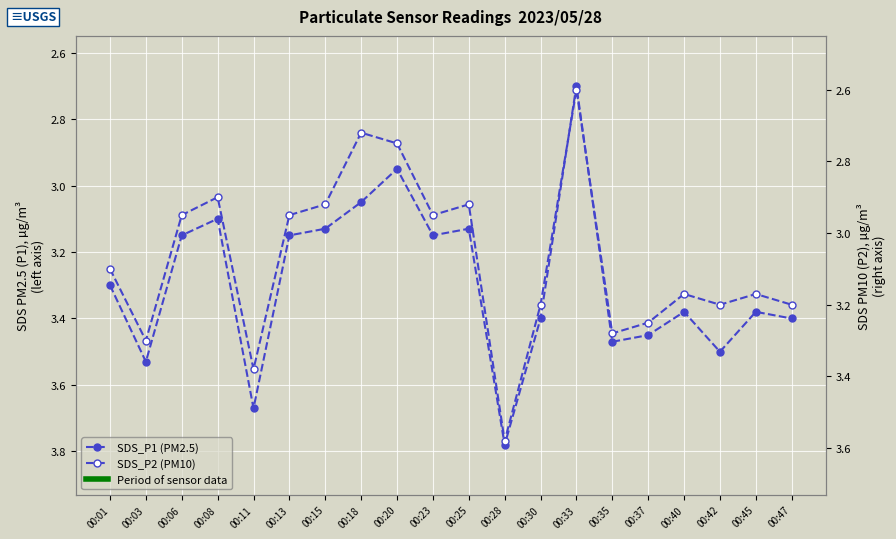

Which has a higher value, 00:08 or 00:40?

00:40